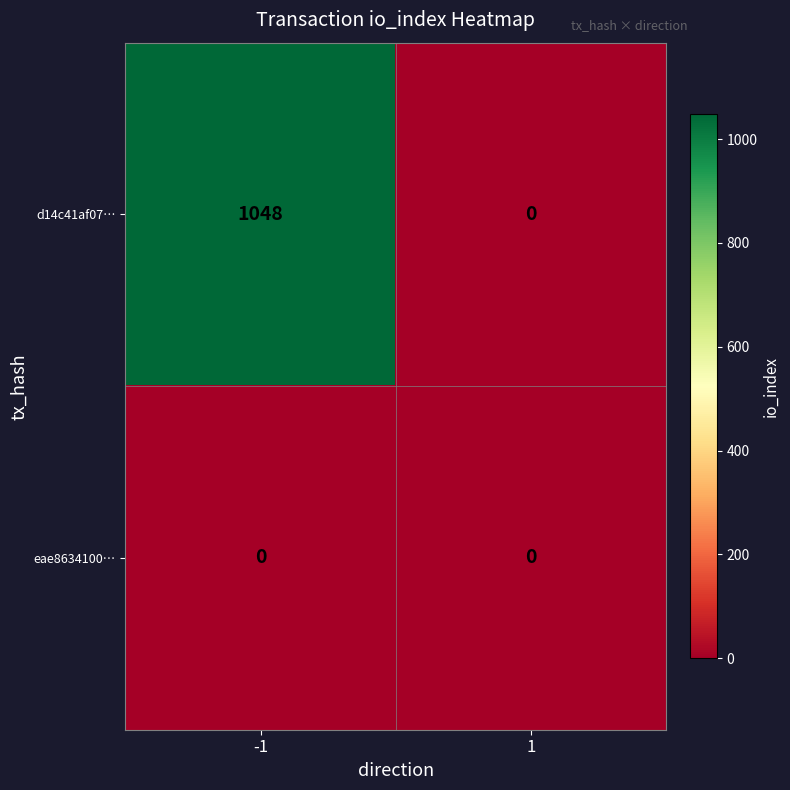

What is the spread (max minus min) of values at -1?

1048